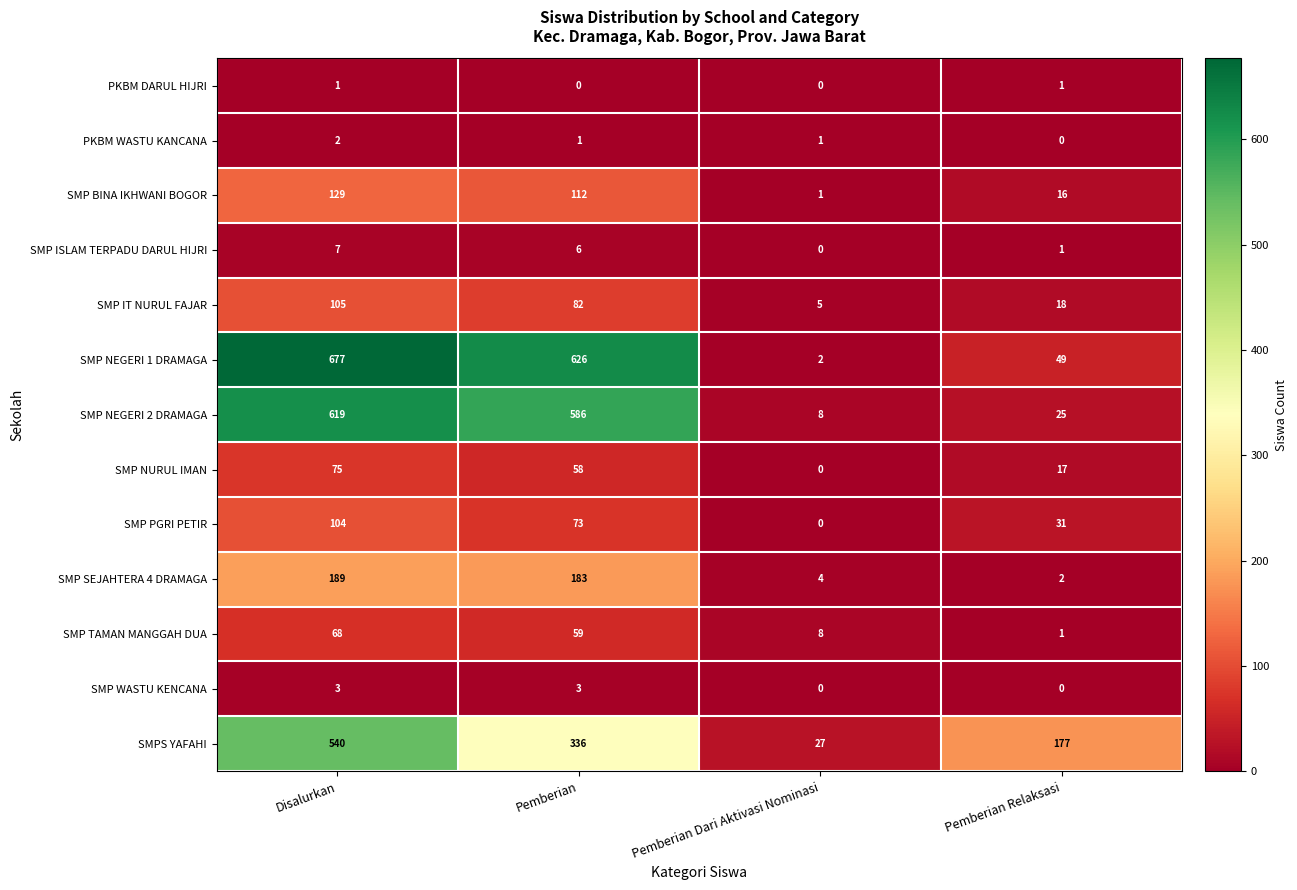

The value of SMP WASTU KENCANA at Pemberian is 1. True or false?

False